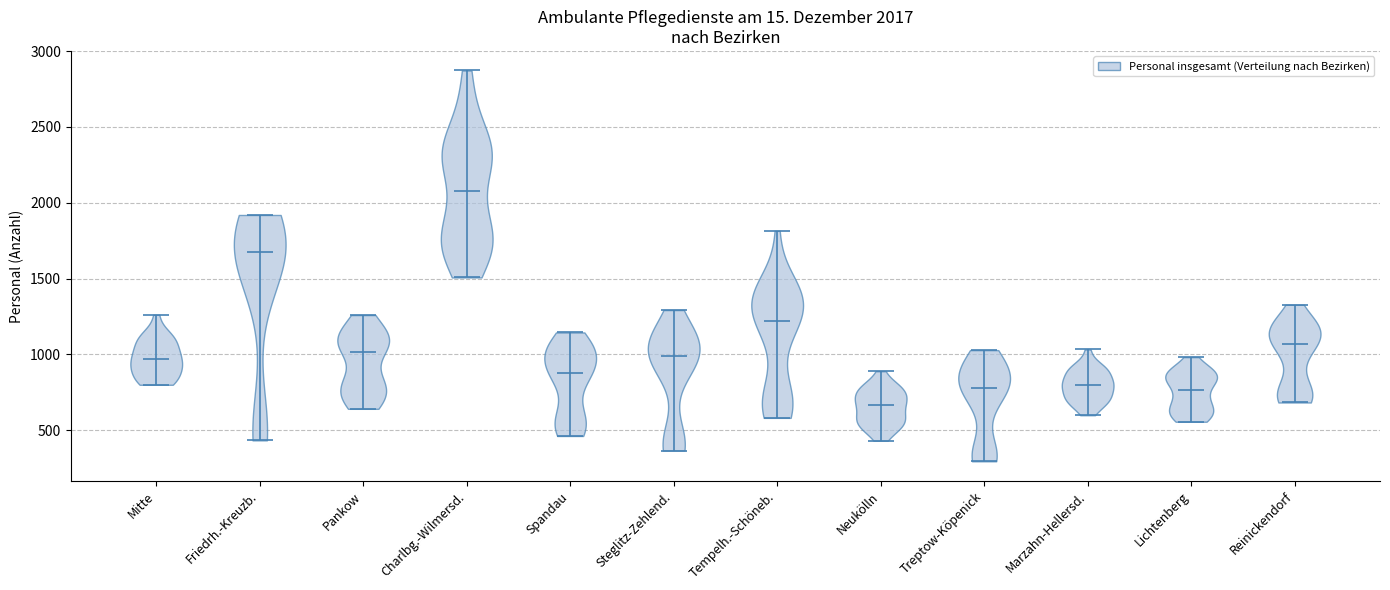

Which violin has the lowest median line?

Neukölln